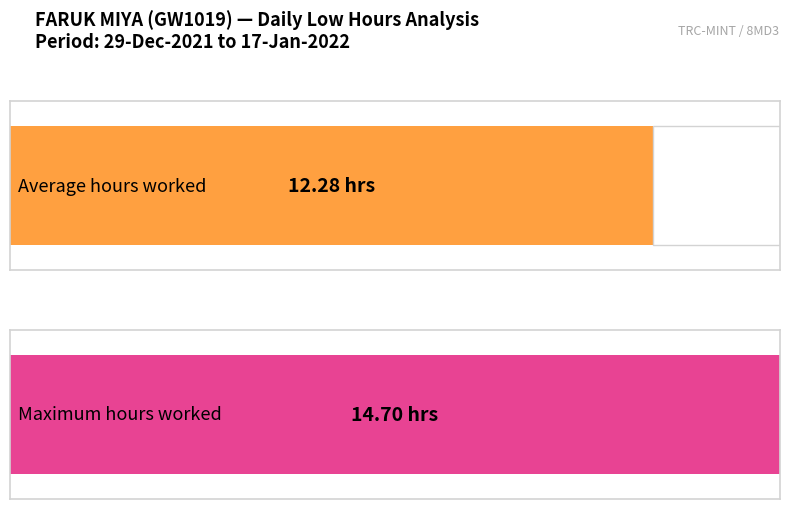

The value at 15-Sat is 4.8. True or false?

False